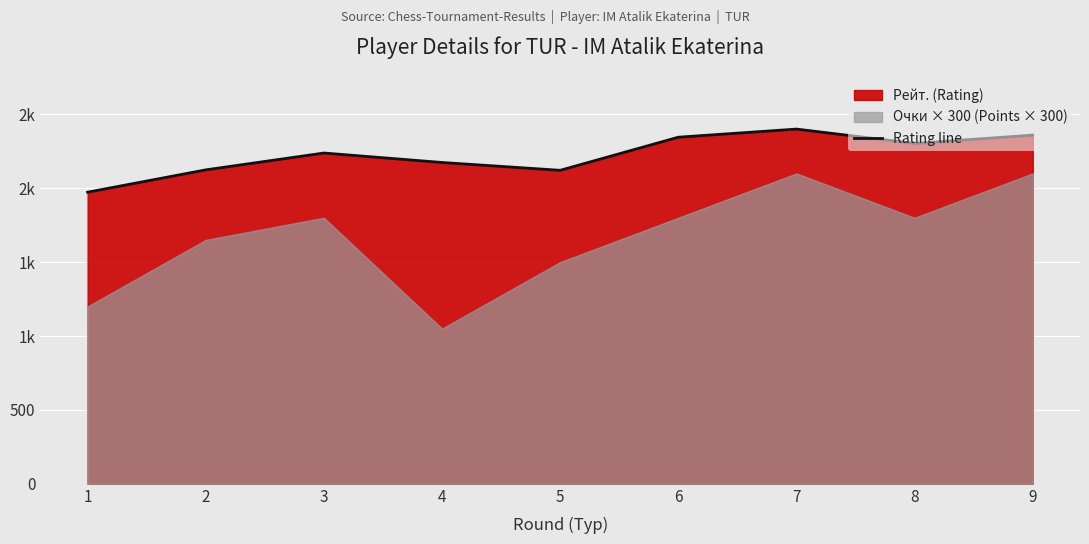

Rank the categories by value from lowest to highest.

1, 5, 2, 4, 3, 8, 6, 9, 7